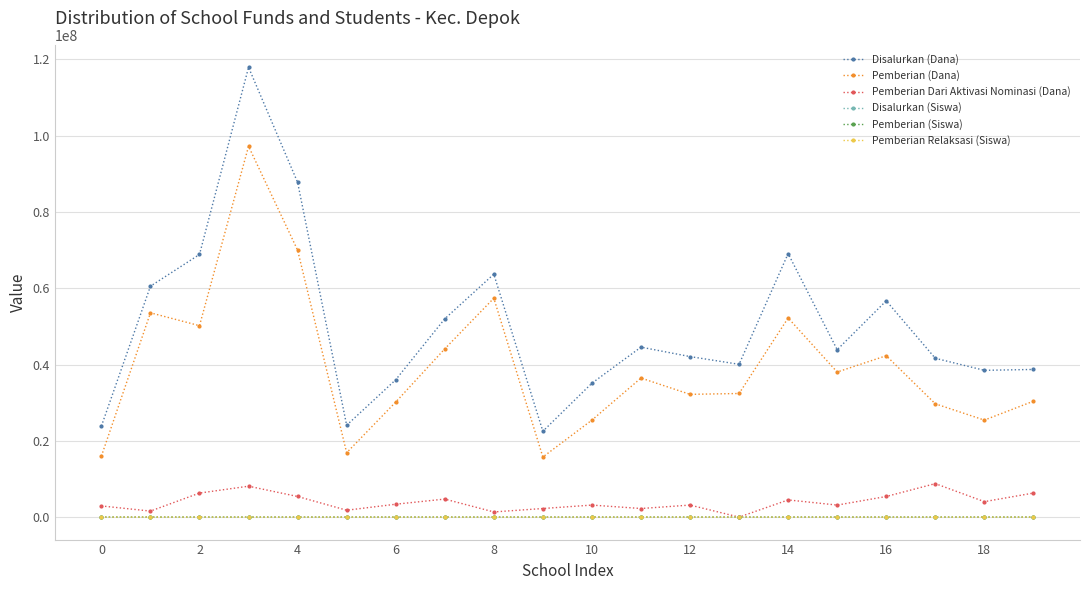

At how many categories does at least one series exceed 94320833?

1